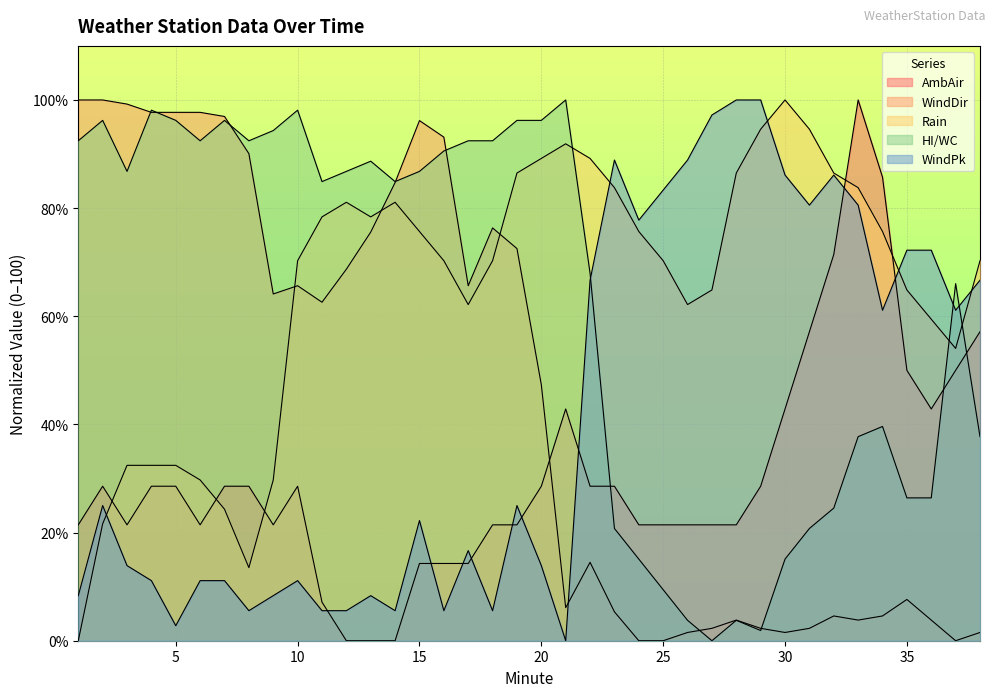

Which series has the largest total across all categories?

Rain